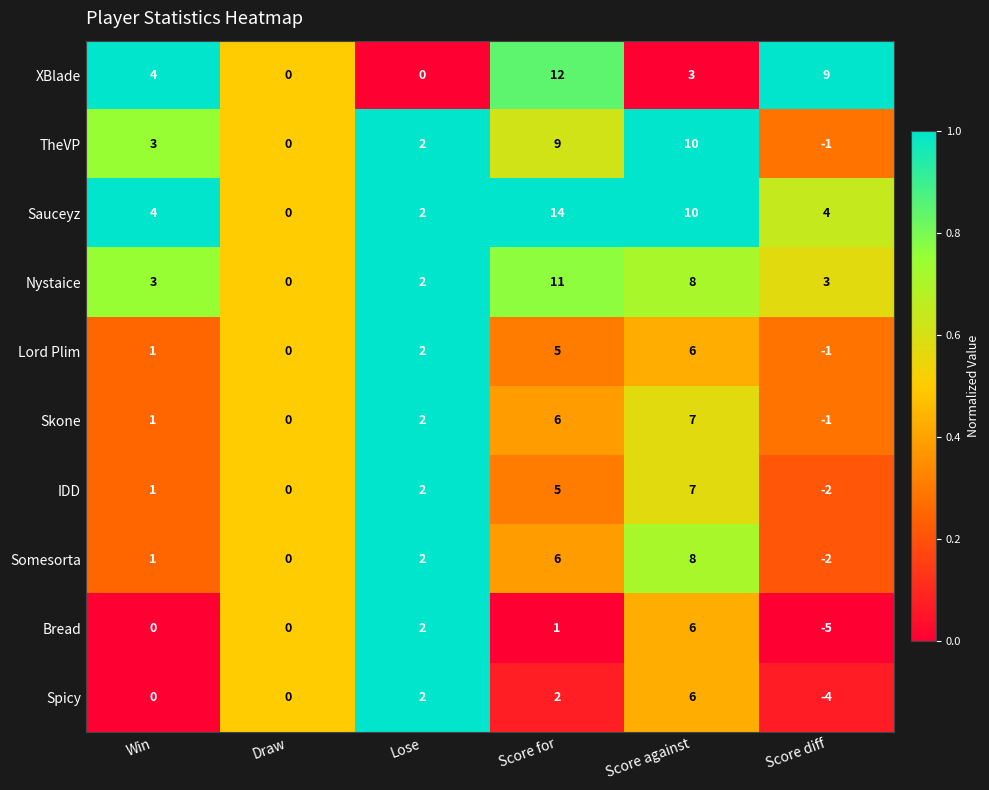

What is the total value across all series at Score for?

71